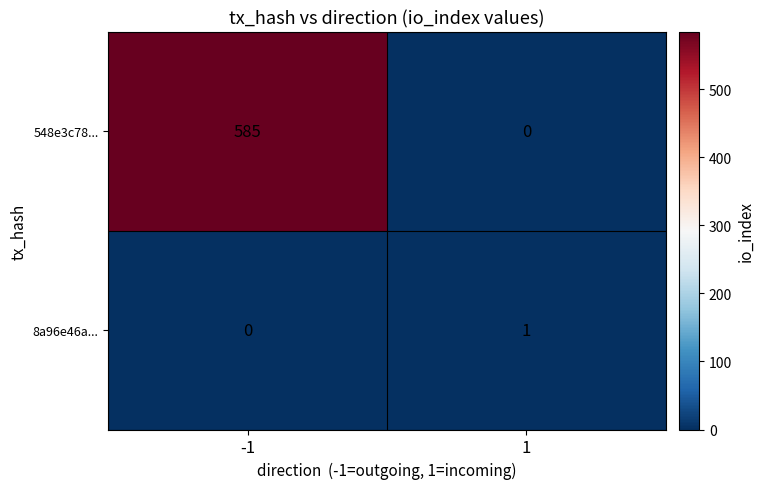

What is the difference between the 548e3c78... values at 1 and -1?

585